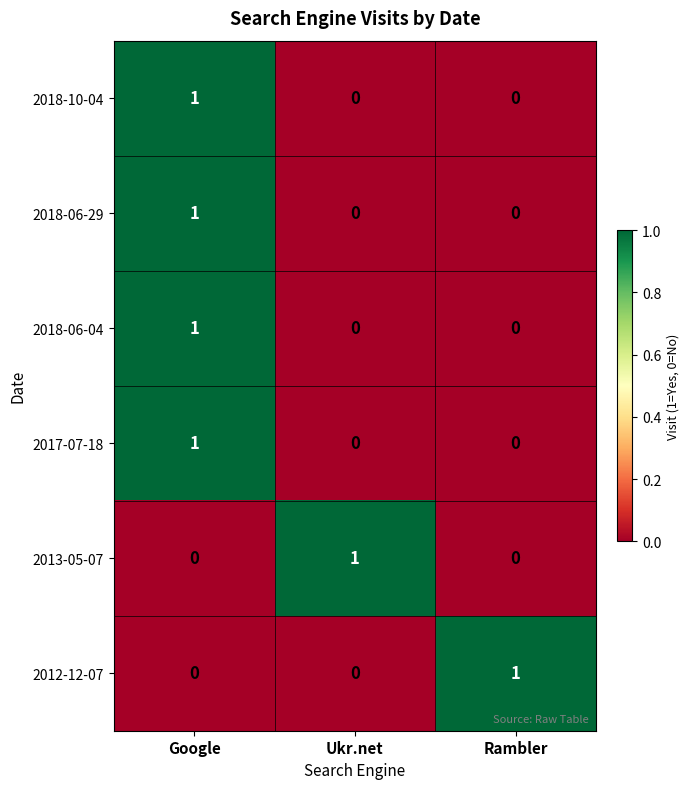

The value of 2018-10-04 at Rambler is 0. True or false?

True